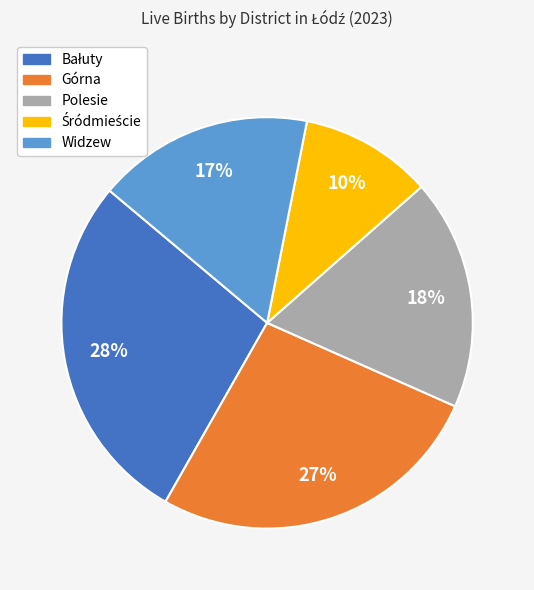

To the nearest percent, what is the difference between the Widzew and Górna slice percentages?

10%